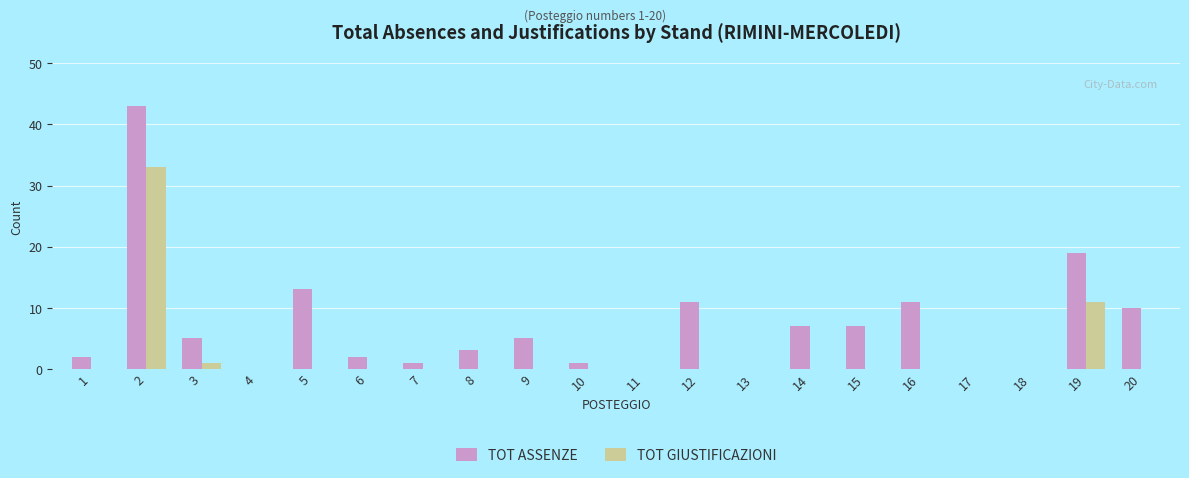

Where is TOT ASSENZE nearest to the value 21?

19